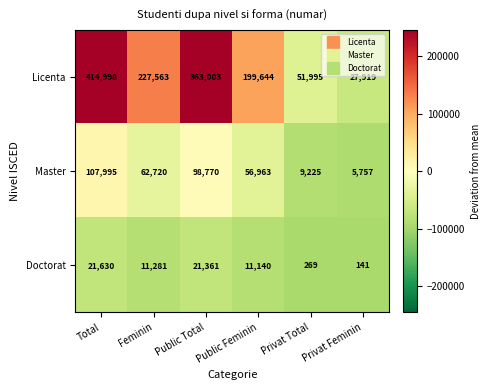

Which label corresponds to the largest value in the chart?

Total